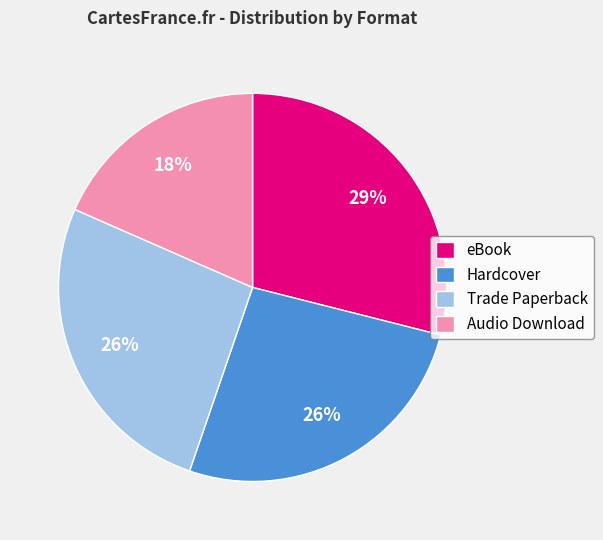

To the nearest percent, what is the average slice percentage?

25%